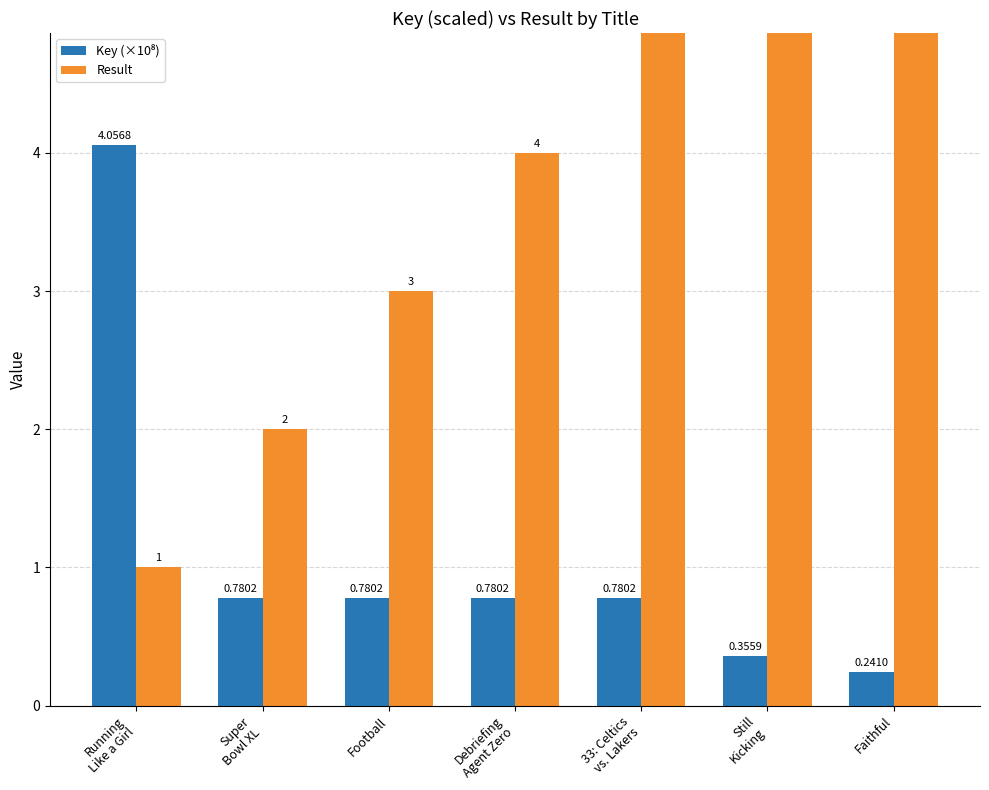

What is the difference between the Result values at Faithful and 33: Celtics
vs. Lakers?

2.0